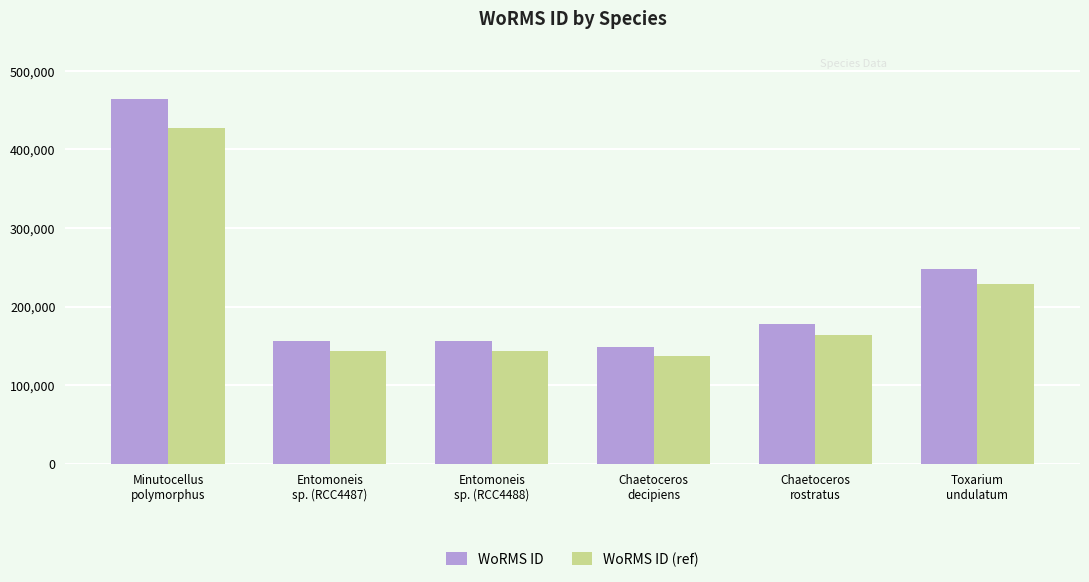

What is the average value of the WoRMS ID series?

225507.8